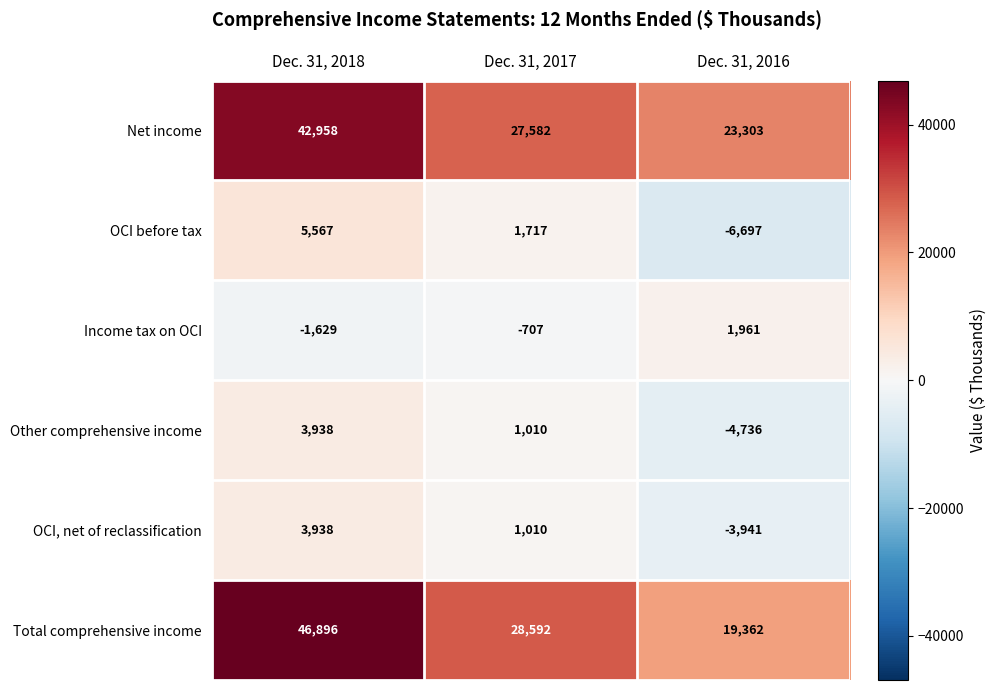

True or false: OCI before tax has a value of 437 at Dec. 31, 2017.

False